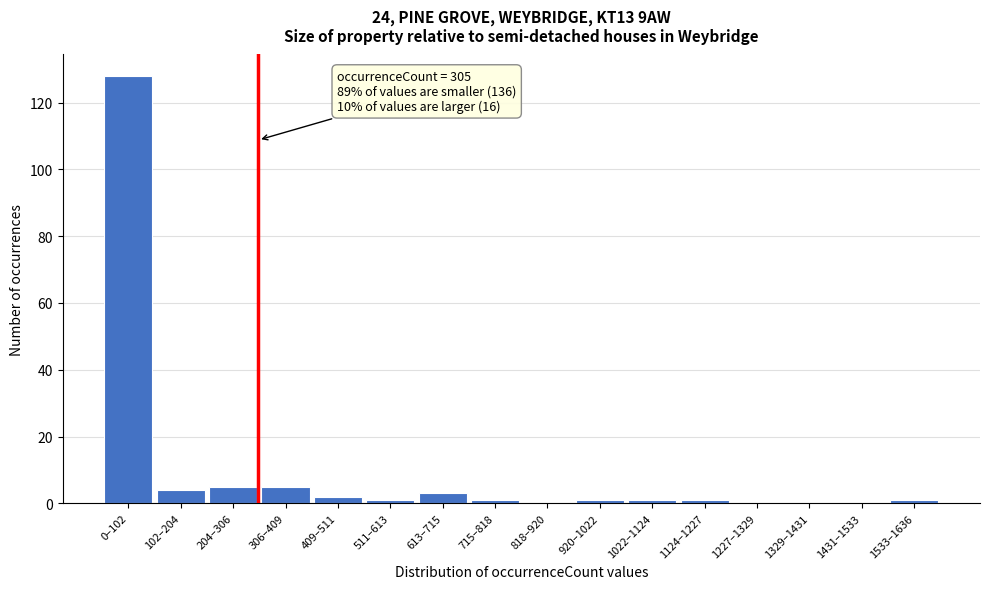

Reading left to right, extract all data points from this chart.

0–102=128	102–204=4	204–306=5	306–409=5	409–511=2	511–613=1	613–715=3	715–818=1	818–920=0	920–1022=1	1022–1124=1	1124–1227=1	1227–1329=0	1329–1431=0	1431–1533=0	1533–1636=1